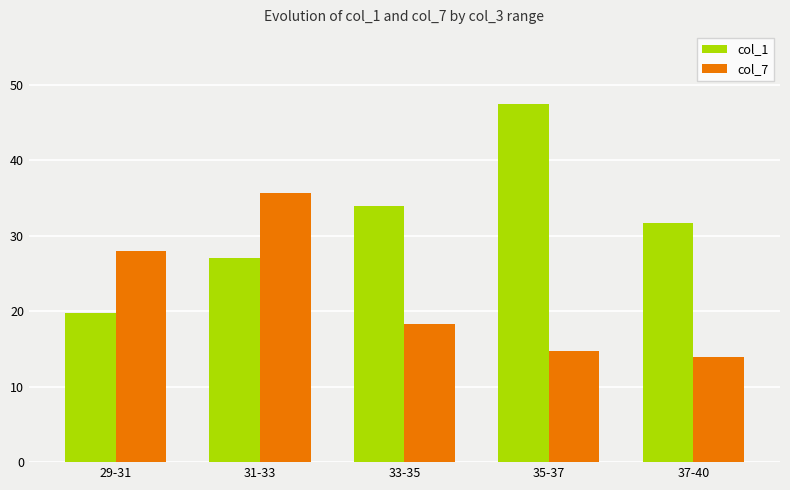

Reading left to right, transcribe all the data shown in this chart.

col_1: 19.8	27.0	34.0	47.5	31.7
col_7: 28.0	35.6	18.3	14.8	14.0